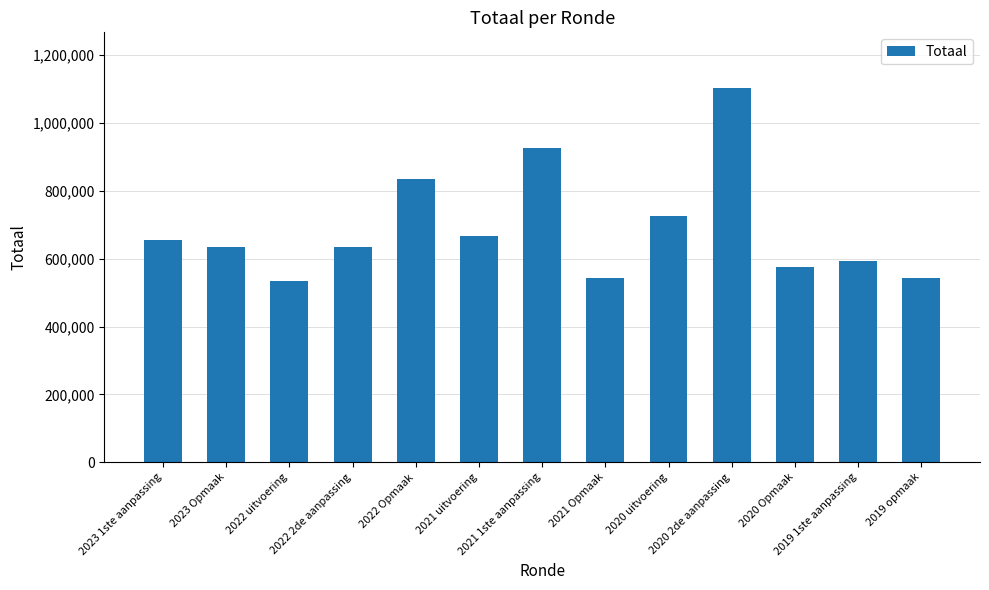

What is the value of the 13th bar from the left?

543127